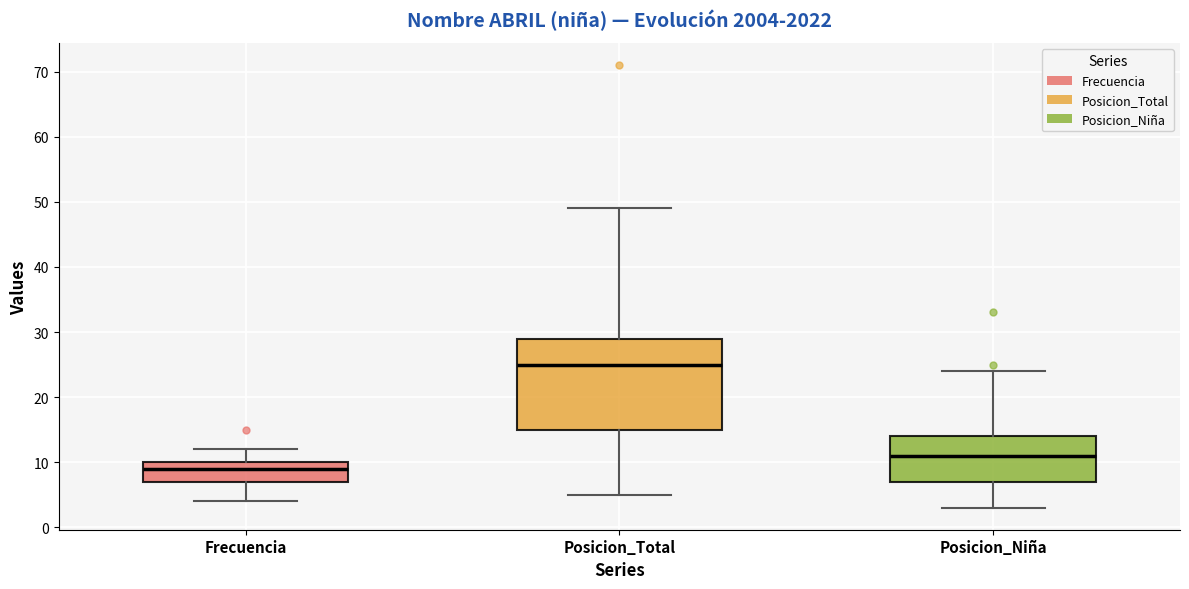

Comparing the boxes themselves (not the whiskers), which one is the tallest?

Posicion_Total